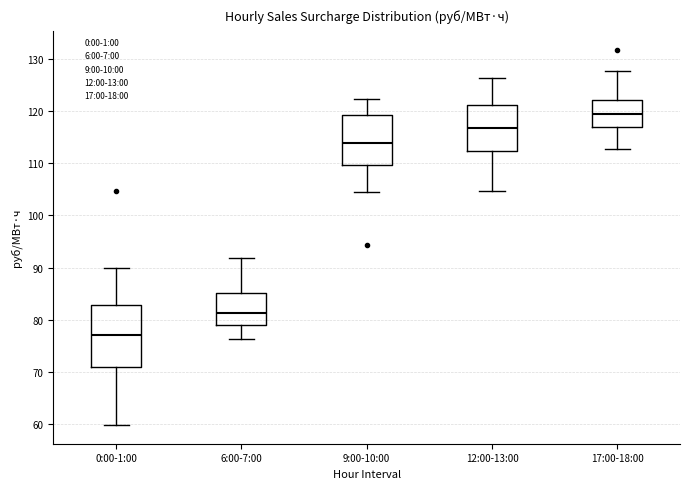

Where does the upper whisker of the box for 9:00-10:00 end on the y-axis? The values are not printed on the chart, so give them approximately, as read against the axis.

122